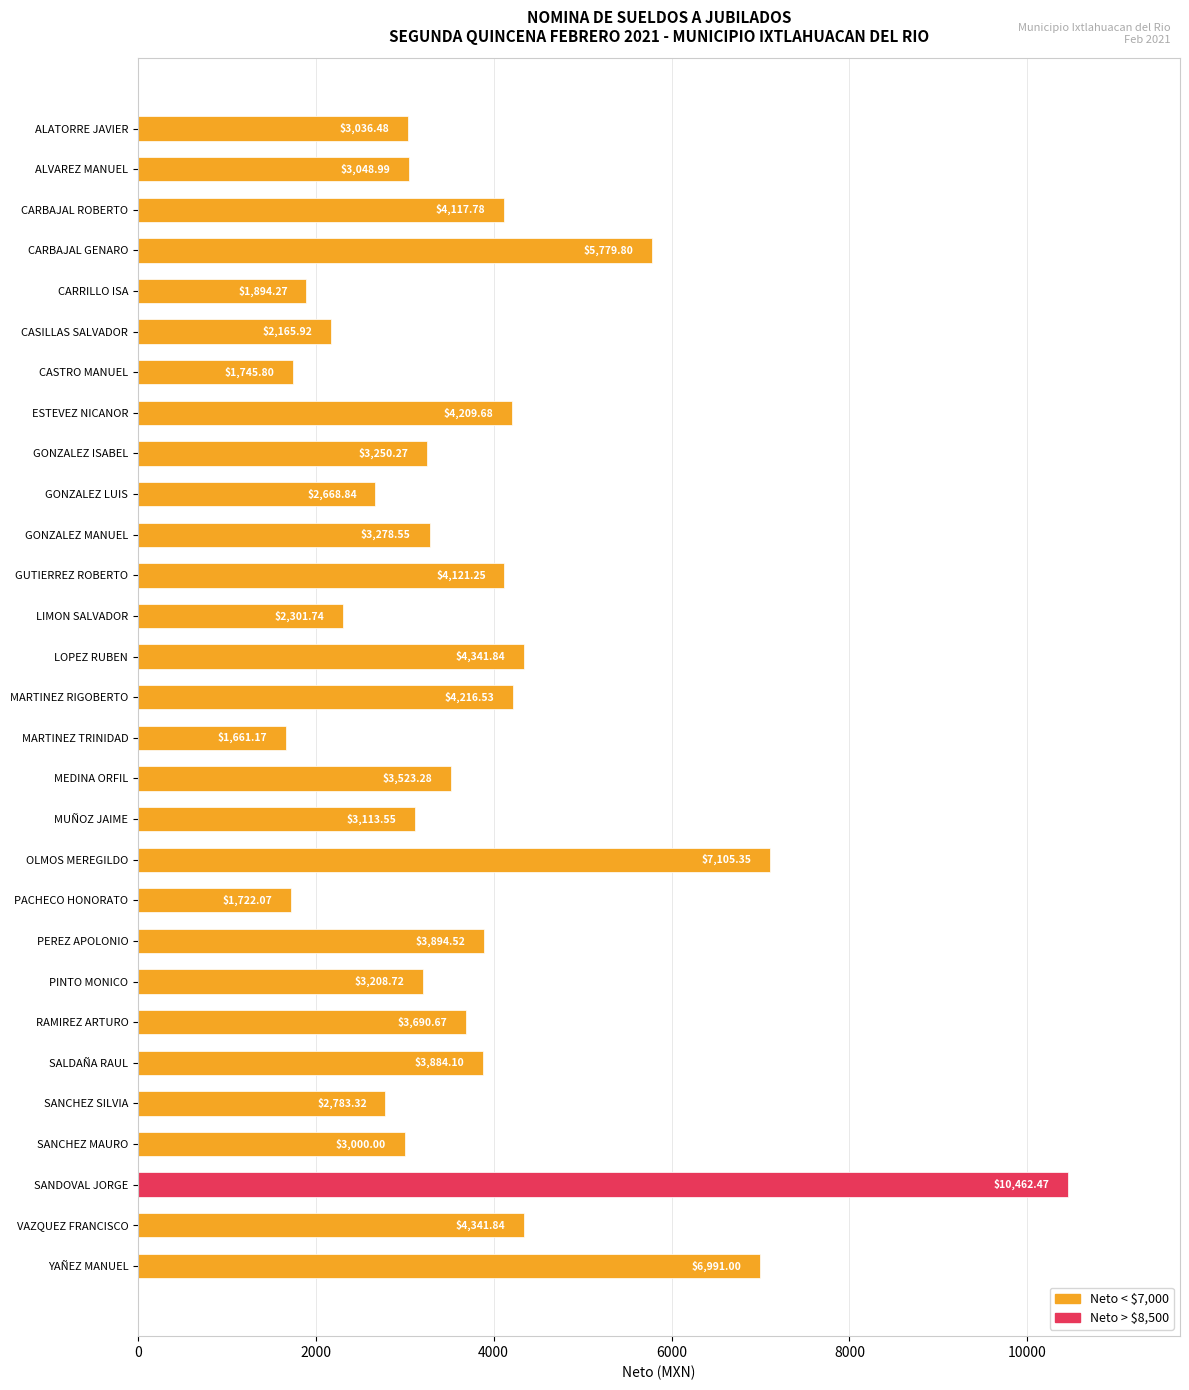

How many categories are shown in the chart?

29